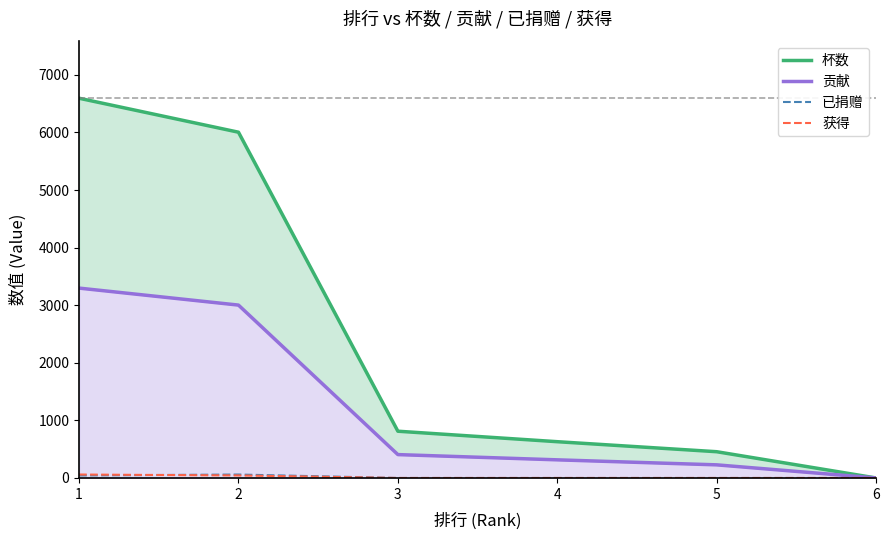

What is the difference between the maximum and minimum values in the 贡献 series?

3297